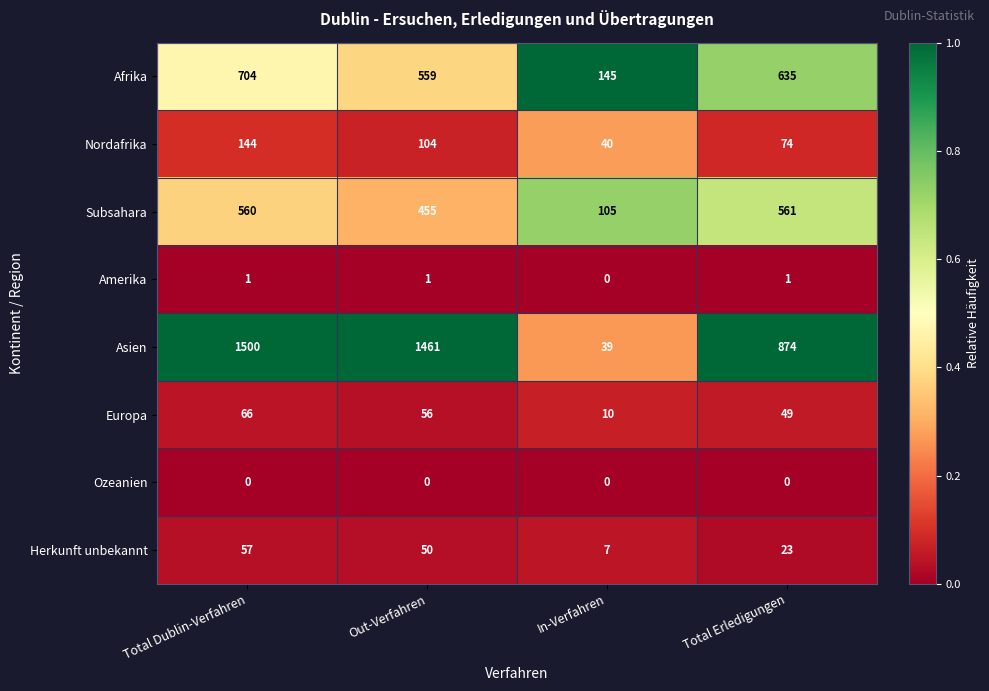

What is the spread (max minus min) of values at Total Dublin-Verfahren?

1500